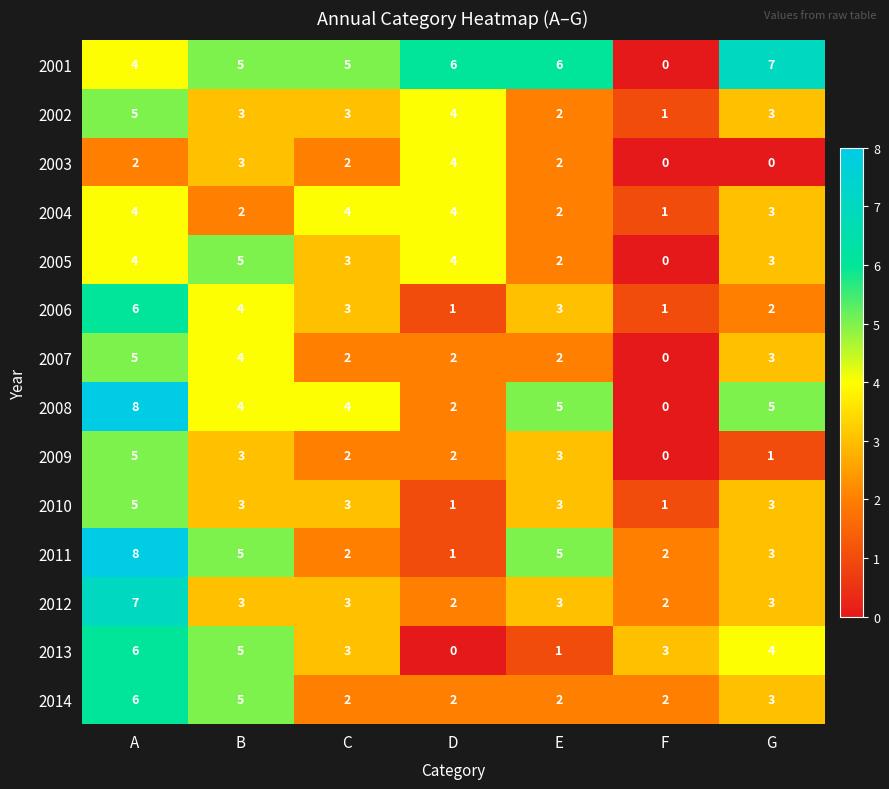

Count the 2005 values in the range 2 to 4.

5